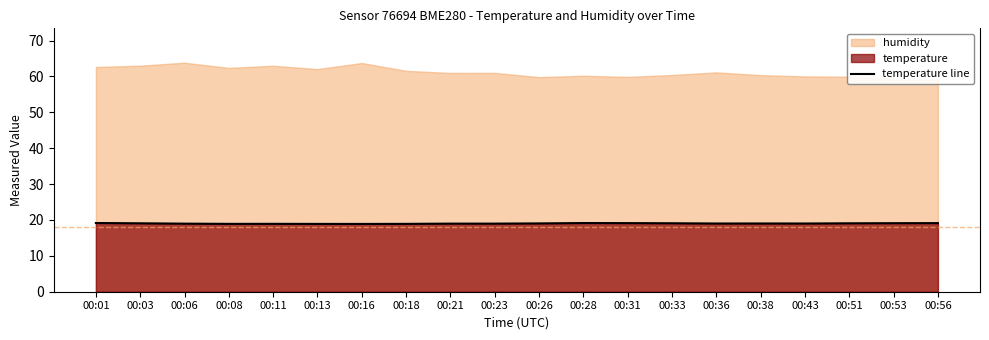

The temperature line series shows 9.1 at 00:43. True or false?

False